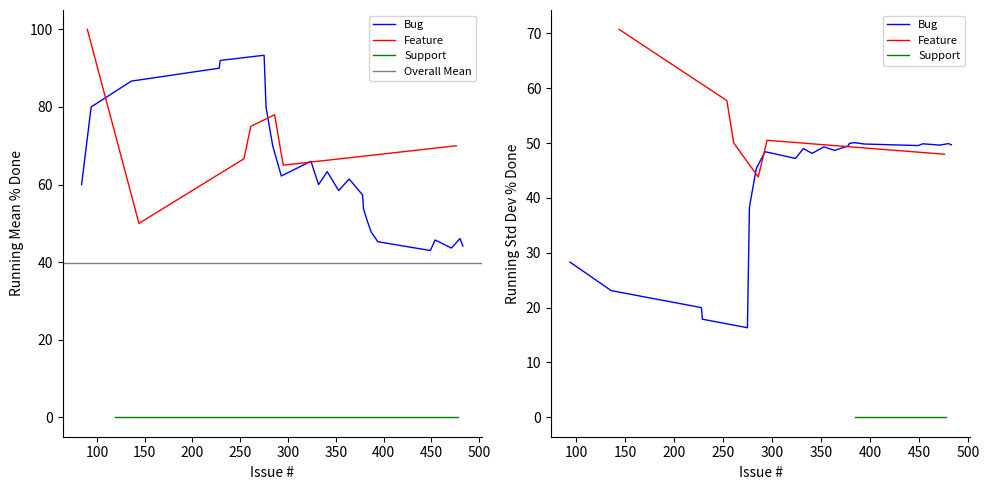

What is the value of the Feature point at the 17th from the left?

100